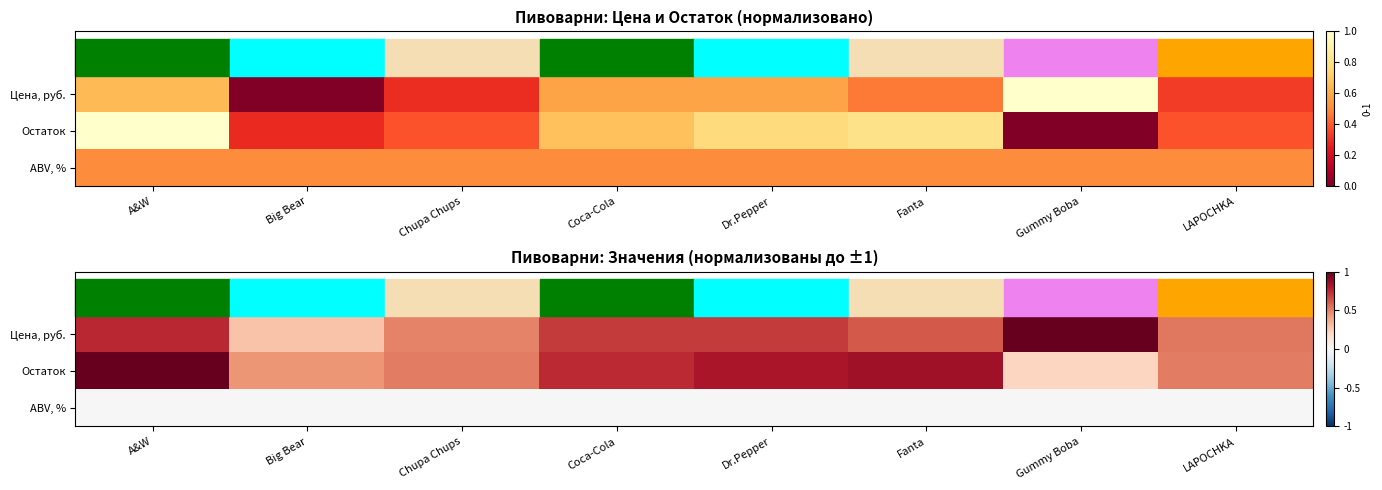

At which category is the sum across all series the highest?

A&W